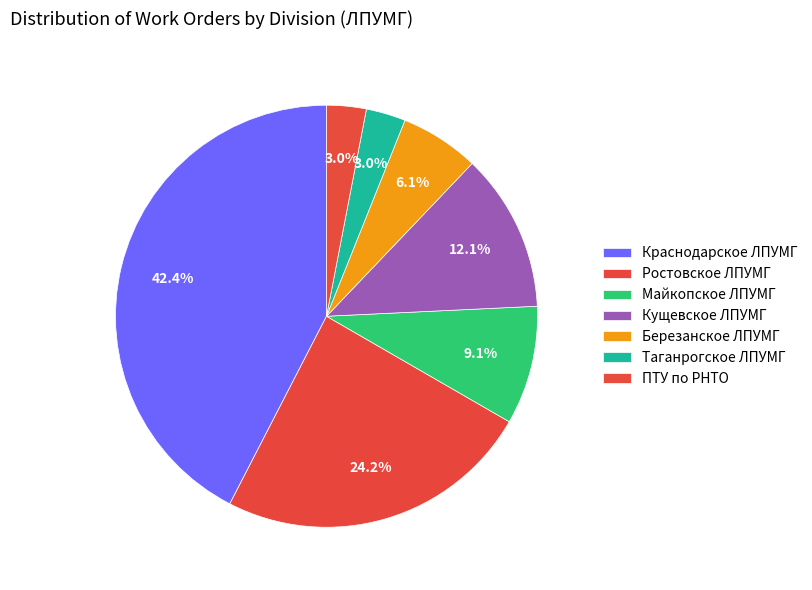

Count the number of slices in the pie.

7